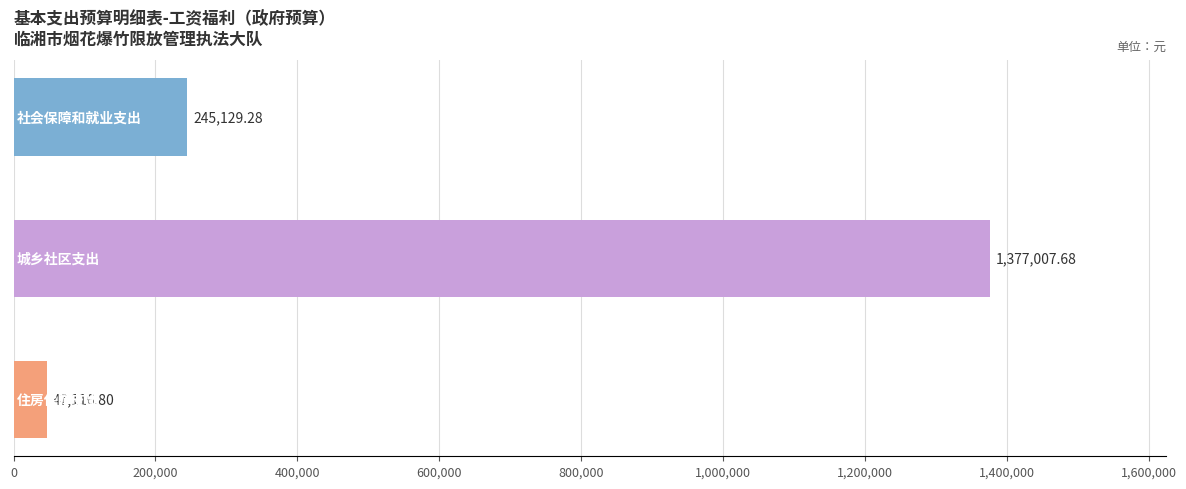

What is the sum of all values?

1669253.8